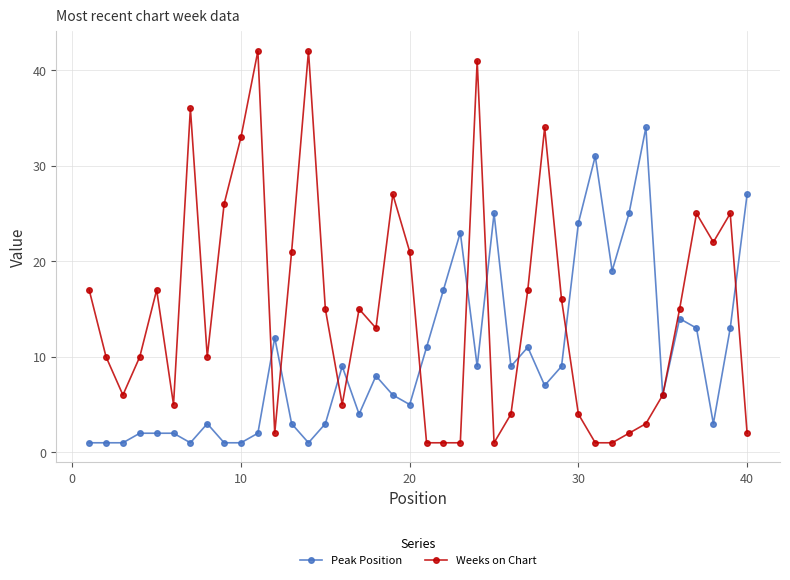

What are all the series names shown in the legend?

Peak Position, Weeks on Chart